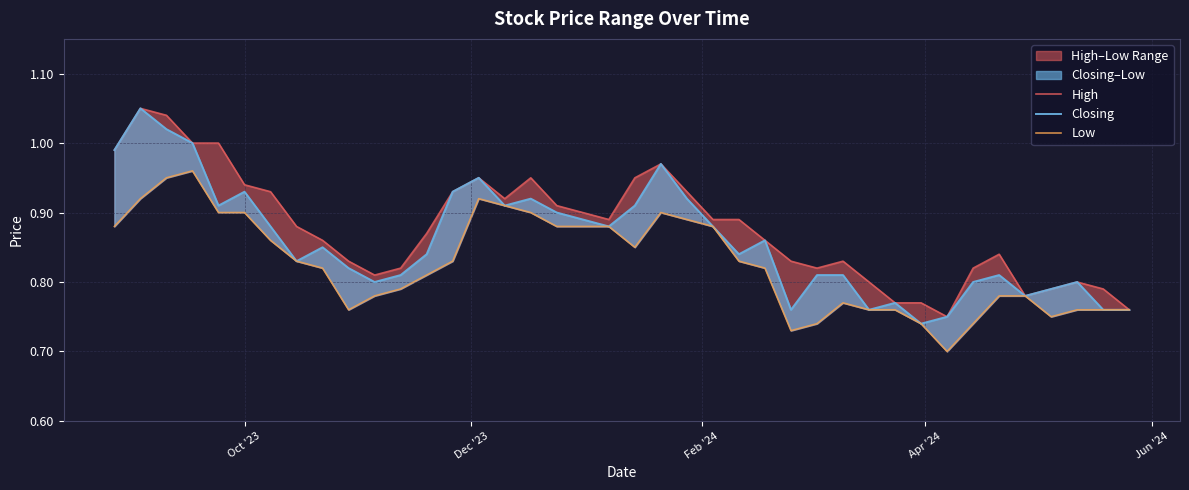

Is the value of High at 37 greater than the value of Low at 19?

No